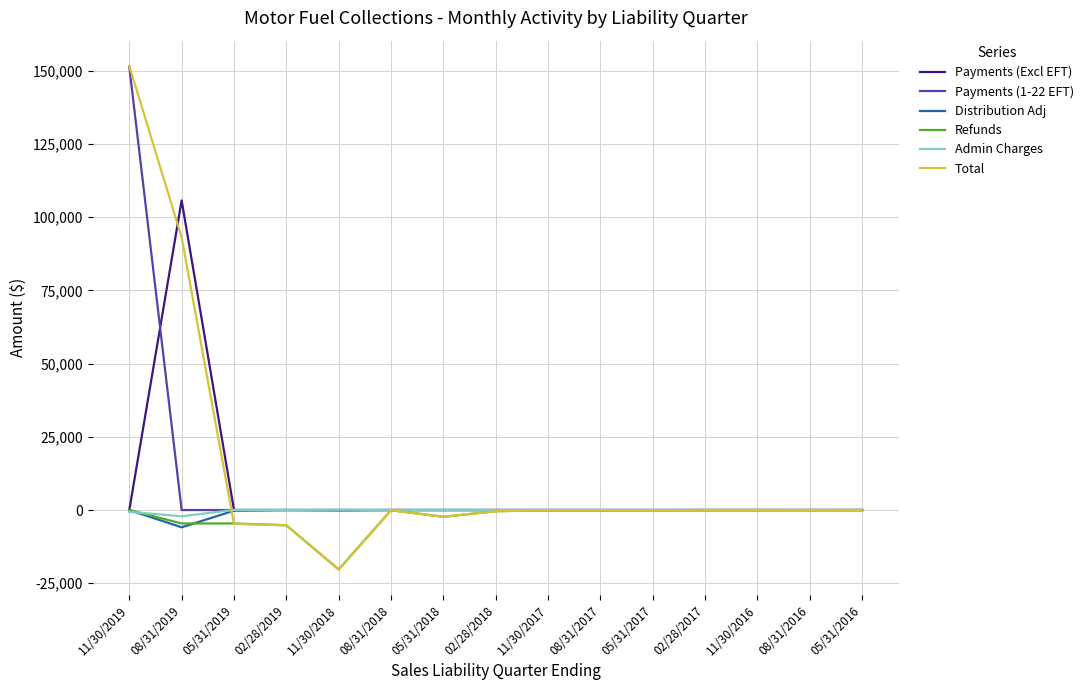

What position from the left is 02/28/2018?

8